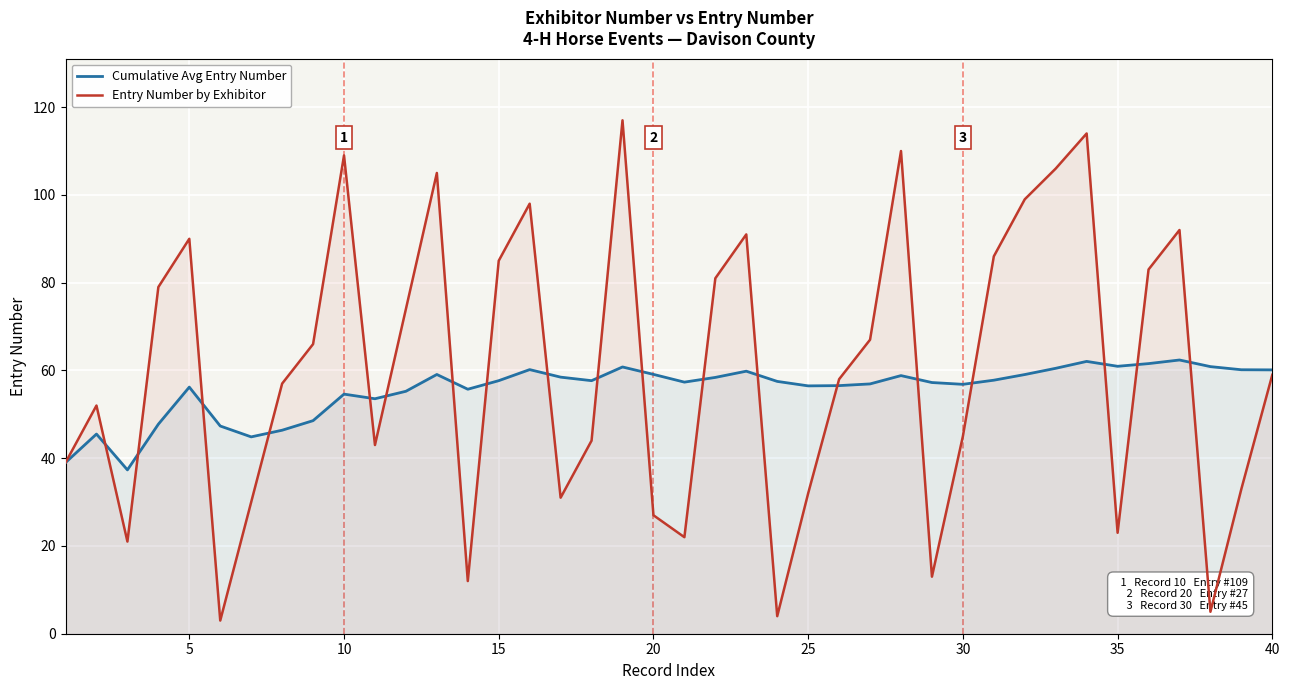

Which series has the widest spread of values?

Entry Number by Exhibitor